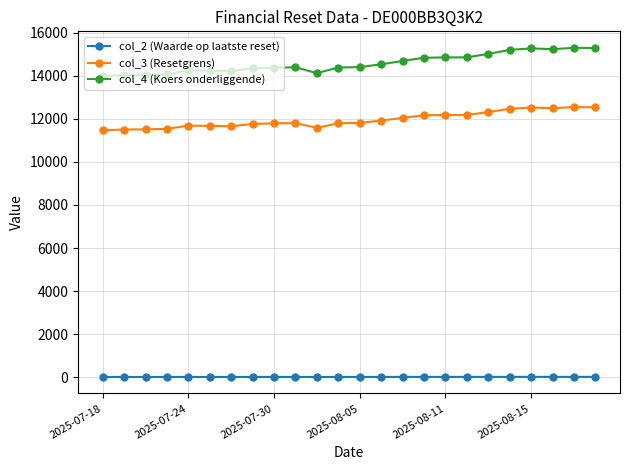

Which series has the widest spread of values?

col_4 (Koers onderliggende)